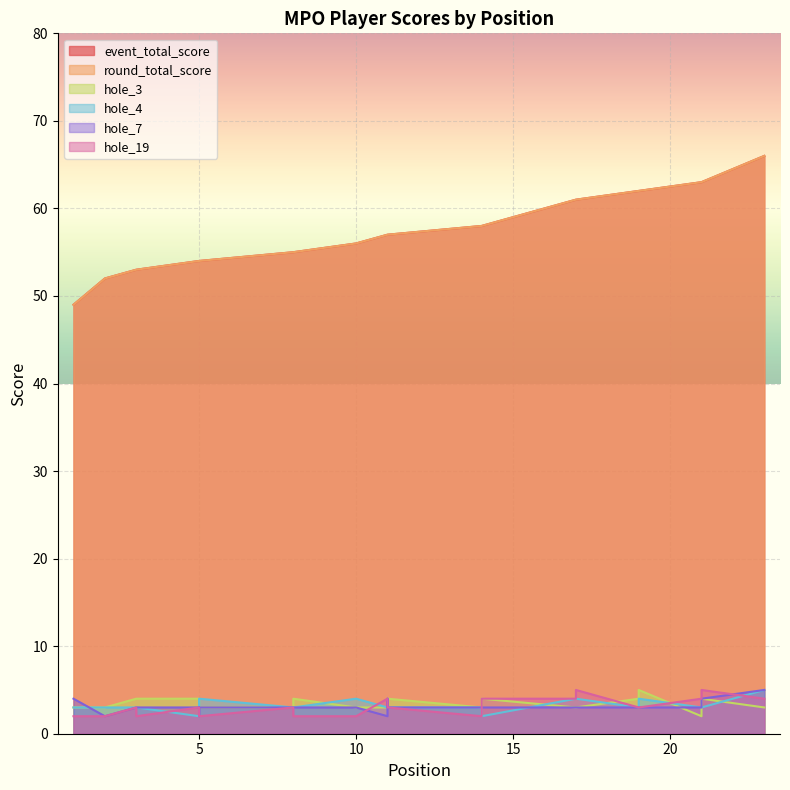

Rank the series by their maximum value, from highest to lowest.

event_total_score, round_total_score, hole_3, hole_4, hole_7, hole_19